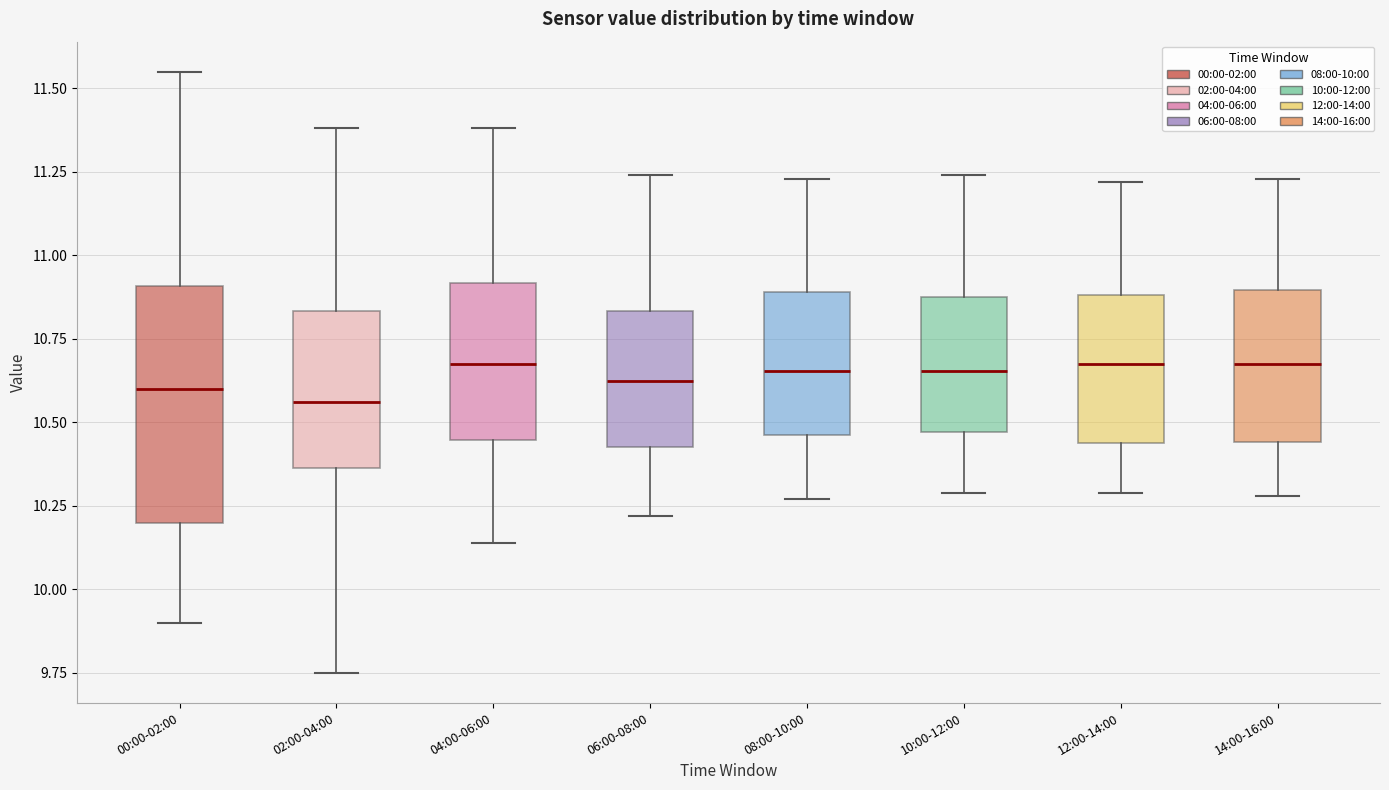

Comparing the boxes themselves (not the whiskers), which one is the tallest?

00:00-02:00